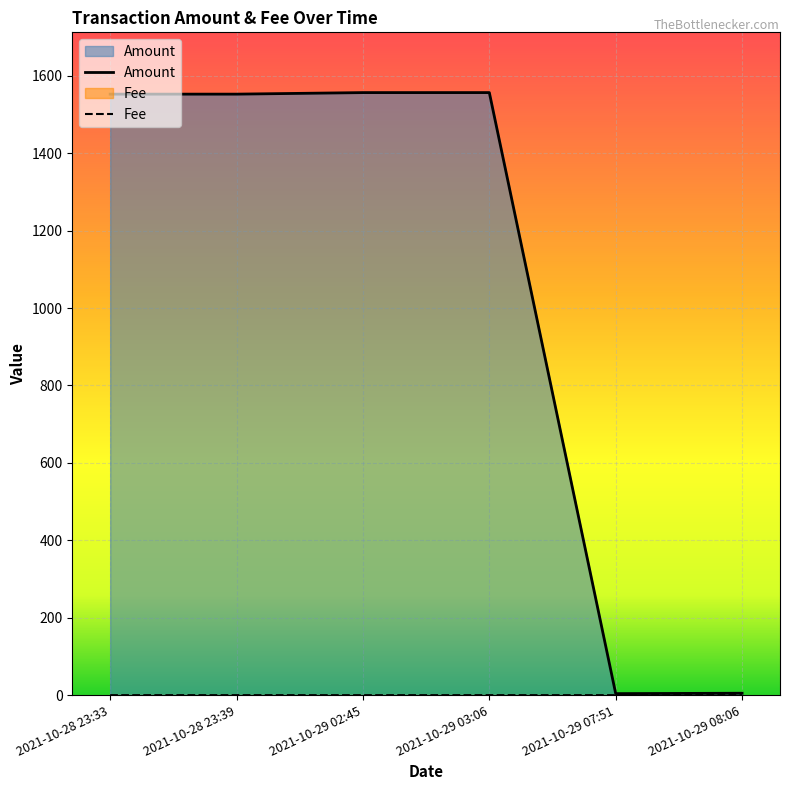

Reading left to right, list all the values displayed in this chart.

Amount: 1552.5	1552.5	1556.5	1556.5	3.9	5.0
Fee: 0.0	0.1	0.0	0.1	0.0	0.1